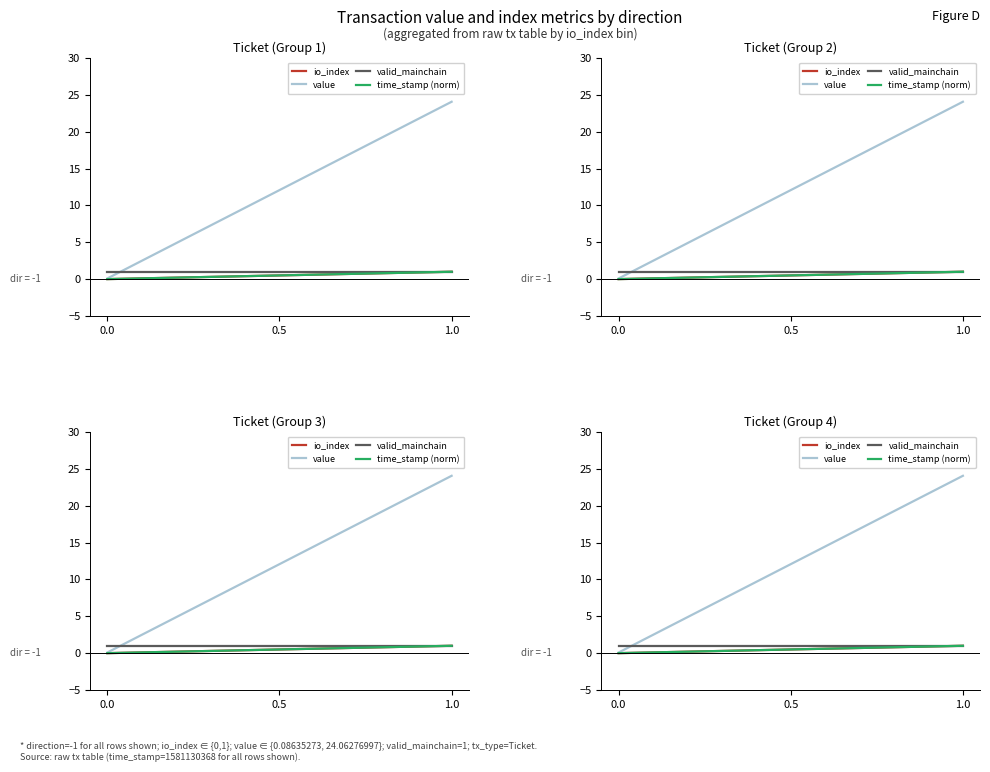

Reading left to right, extract all data points from this chart.

io_index: 0.0=0.0	0.5=0.5	1.0=1.0
value: 0.0=0.1	0.5=12.1	1.0=24.1
valid_mainchain: 0.0=1.0	0.5=1.0	1.0=1.0
time_stamp (norm): 0.0=0.0	0.5=0.5	1.0=1.0